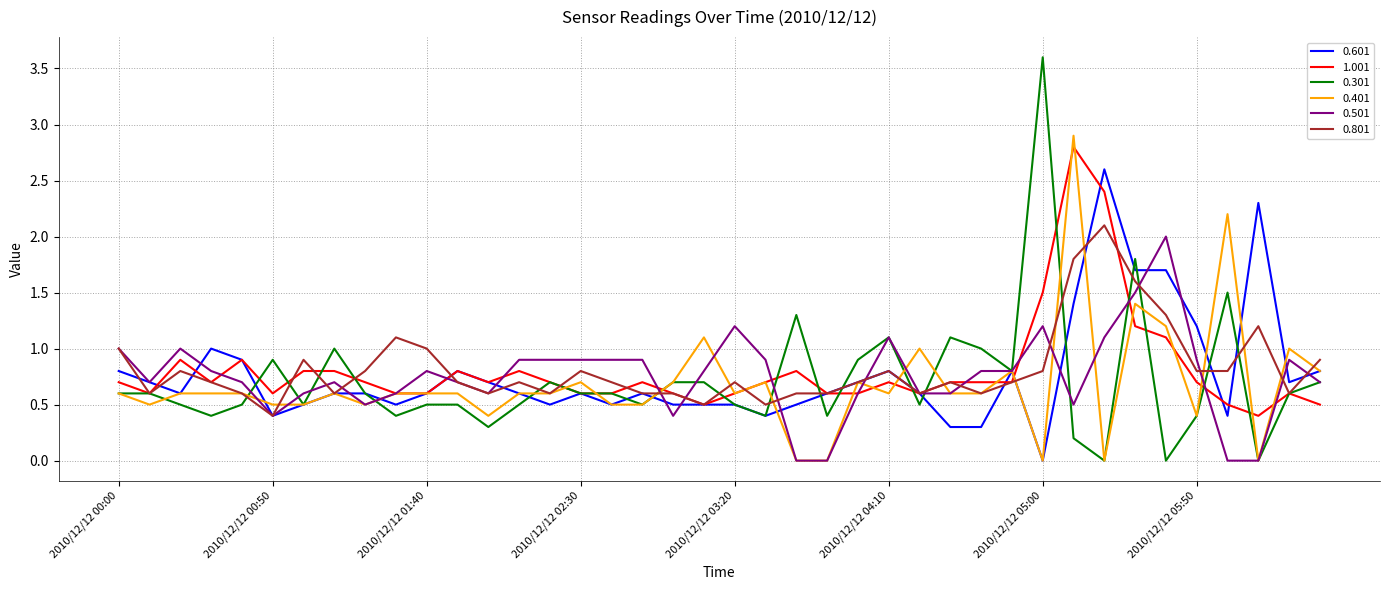

What is the minimum value for 1.001?

0.4